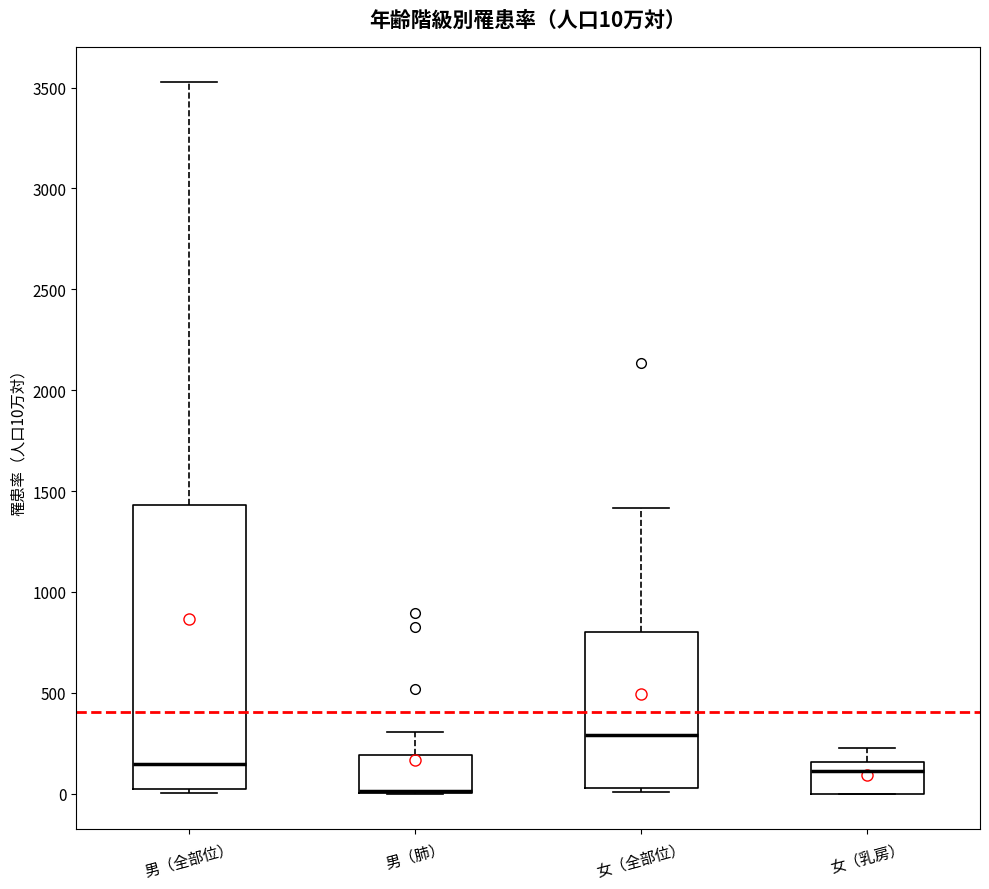

Which box is the tallest, from its lower edge to its upper edge?

男（全部位）